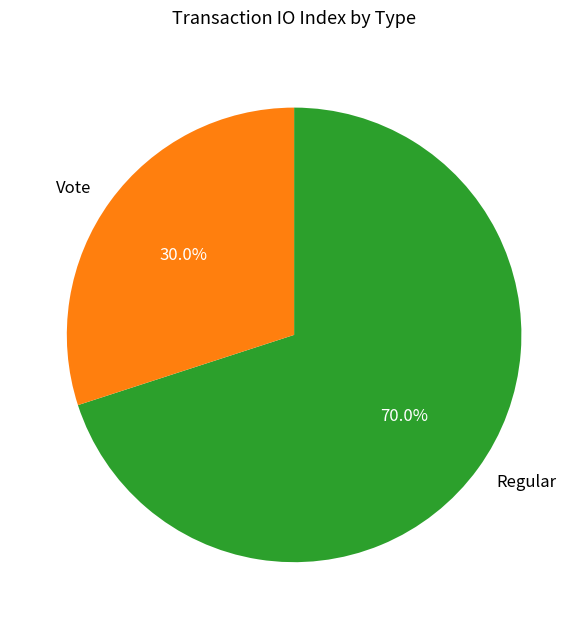

True or false: Regular accounts for 70% of the total.

True